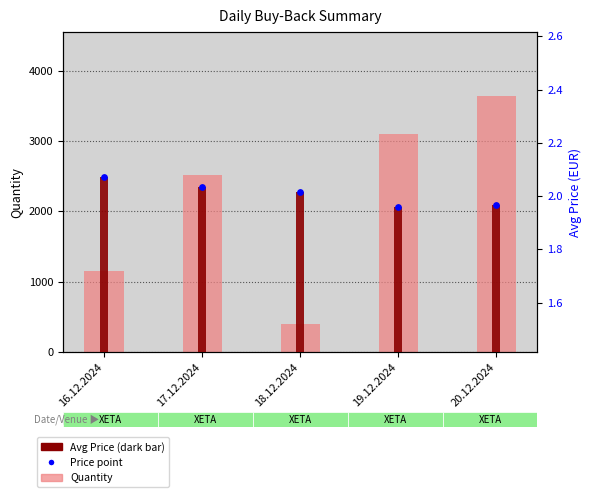

At how many categories does at least one series exceed 705?

4